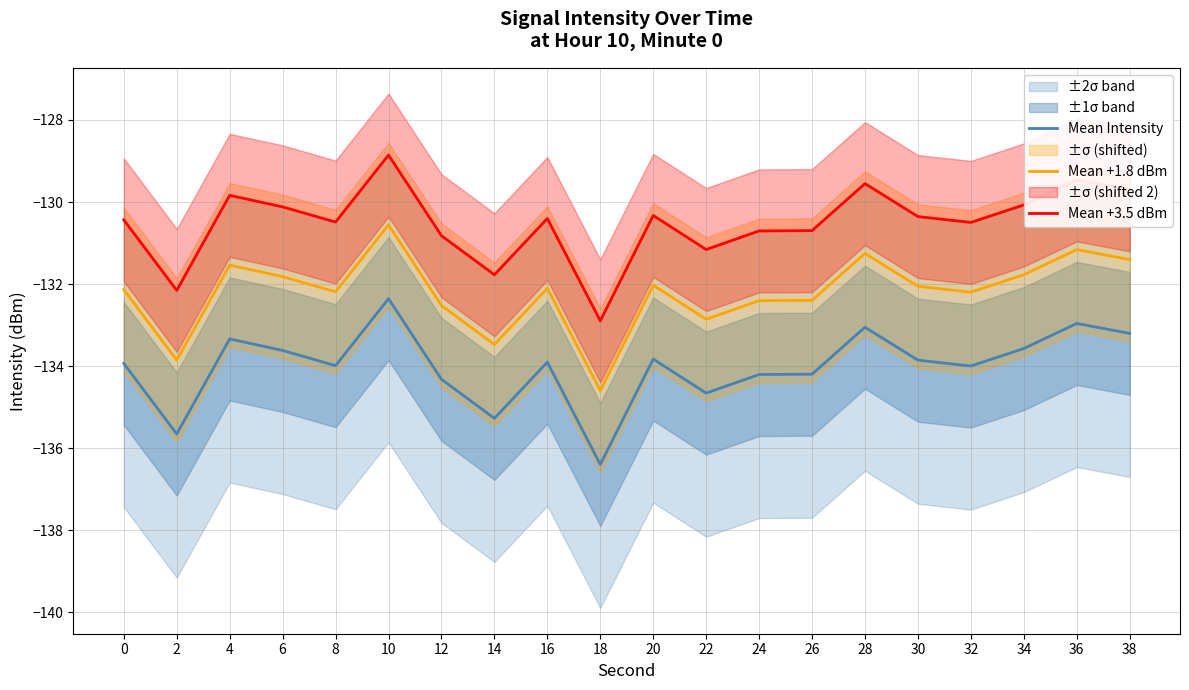

At which category does the chart reach its peak across all series?

10